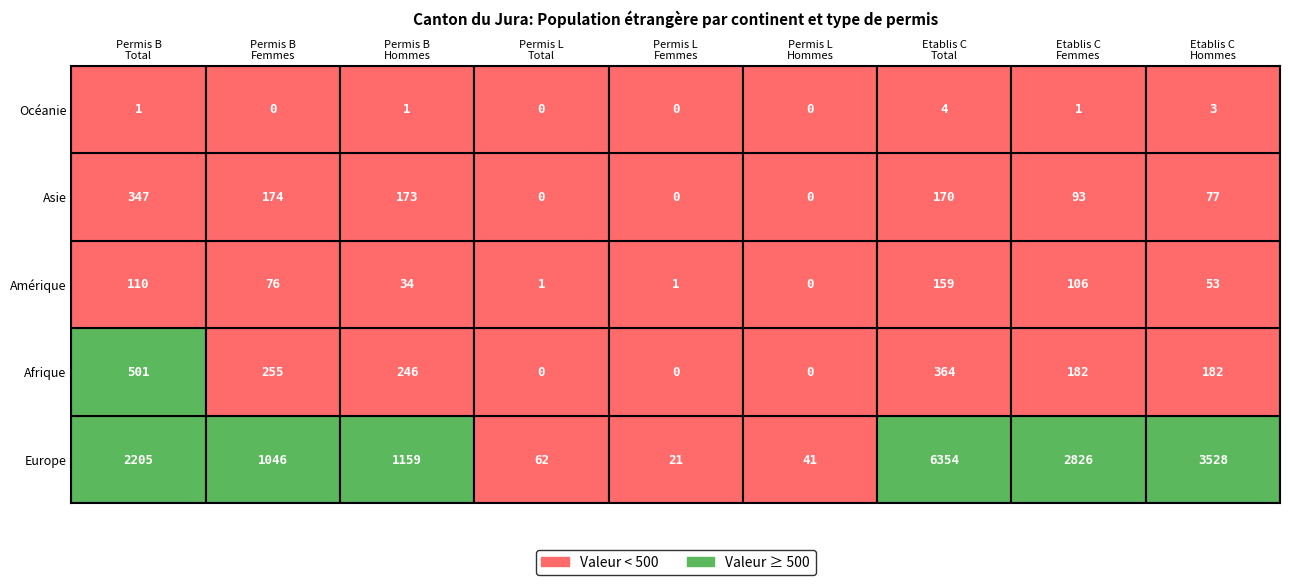

Which series changed the most between 3 and 5?

Europe